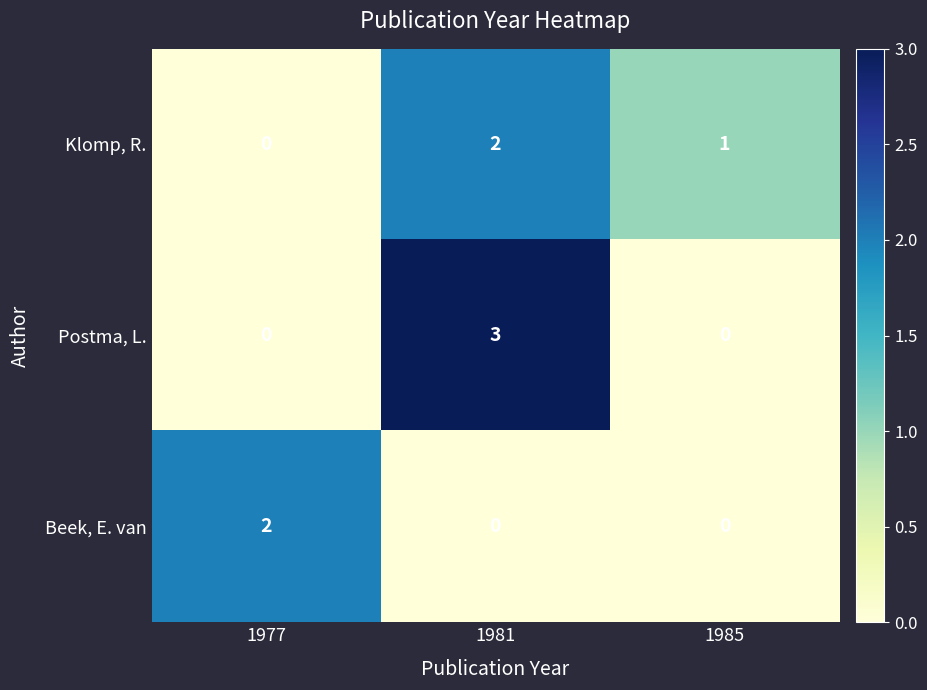

Is it true that Beek, E. van equals -1 at 1985?

False